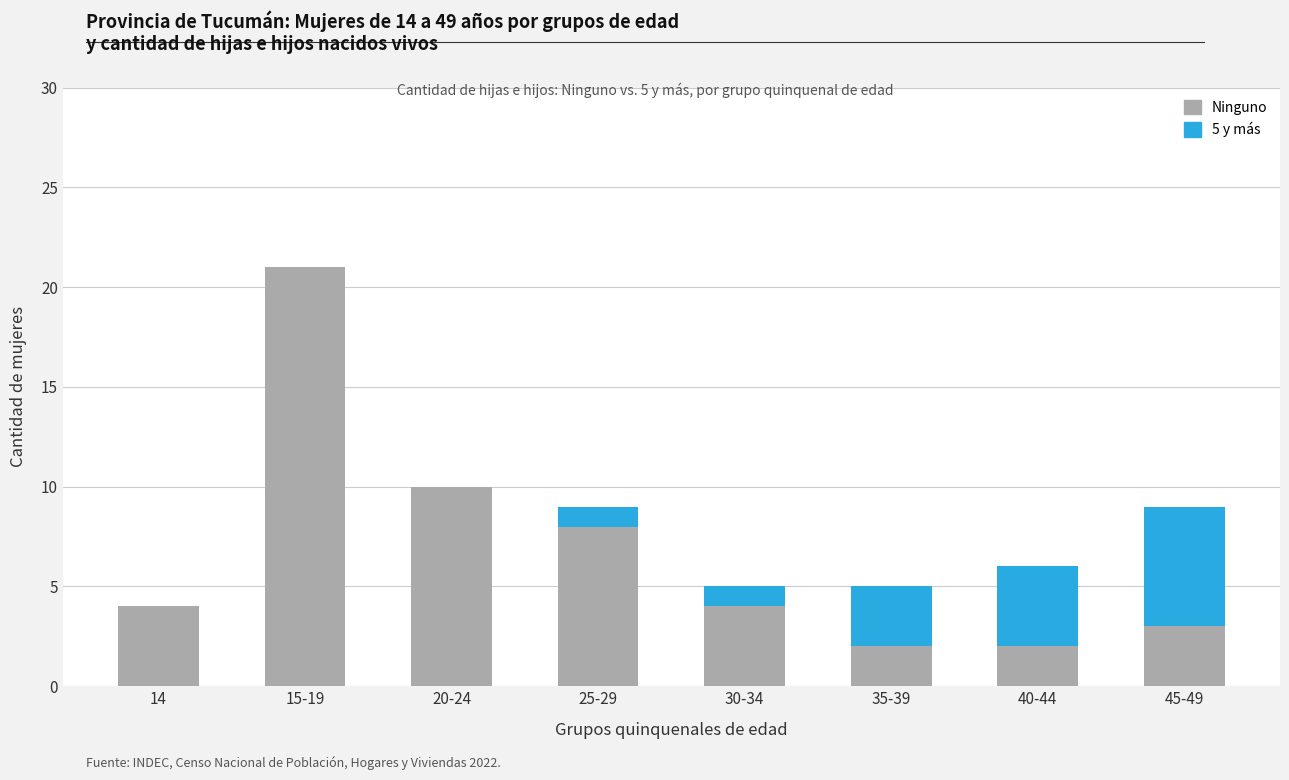

Does the chart contain stacked bars?

Yes